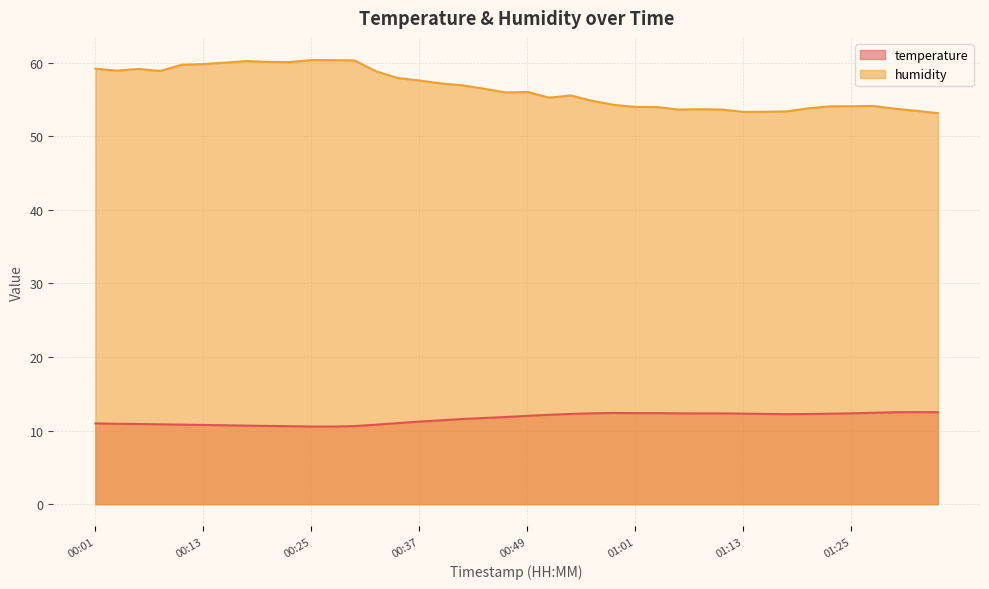

The value of temperature at 00:42 is 4.2. True or false?

False